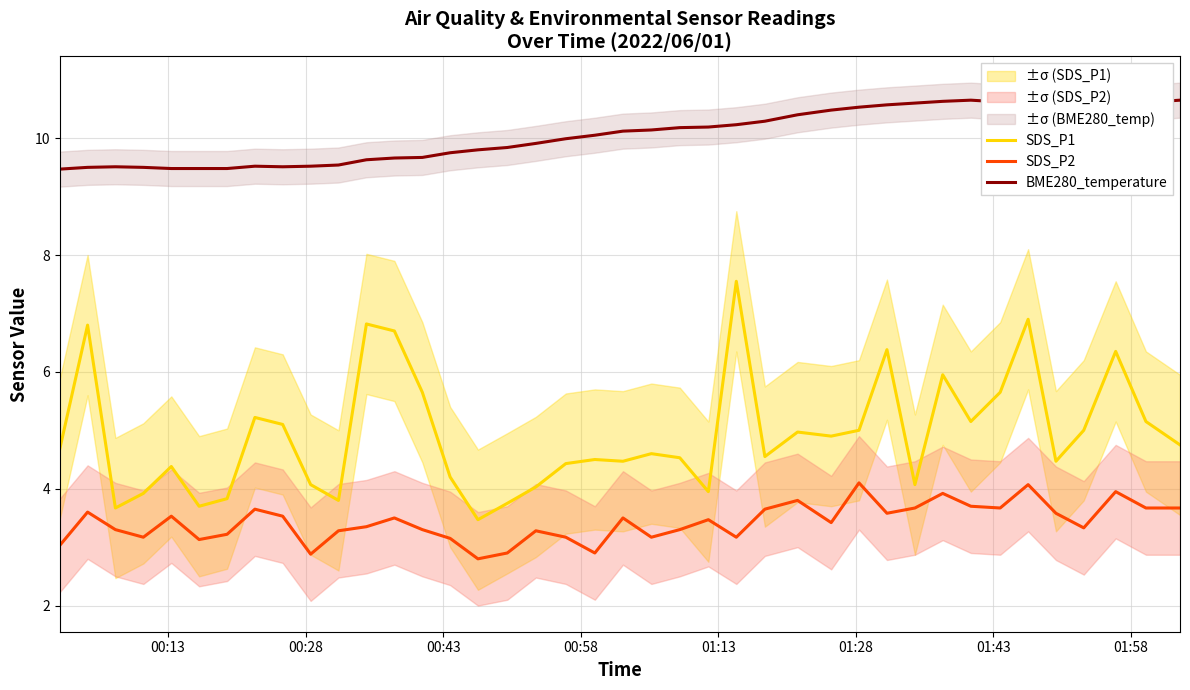

True or false: SDS_P2 and SDS_P1 cross at least once.

False